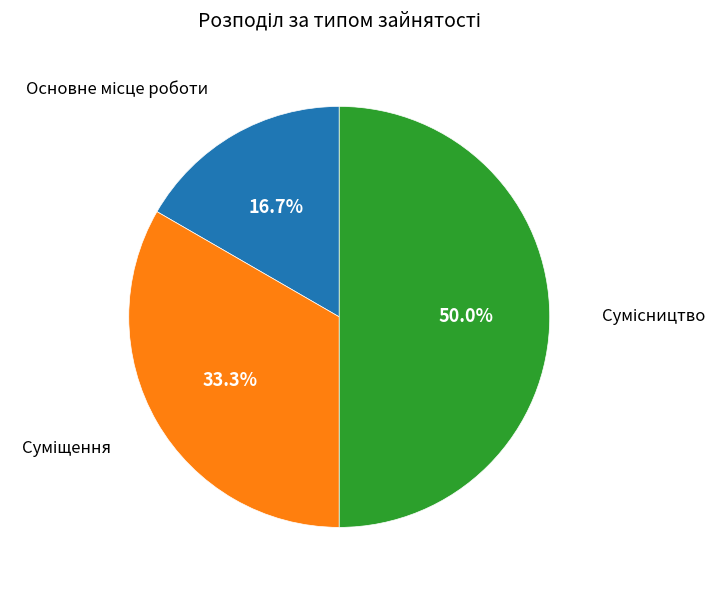

How many slices are in this pie chart?

3